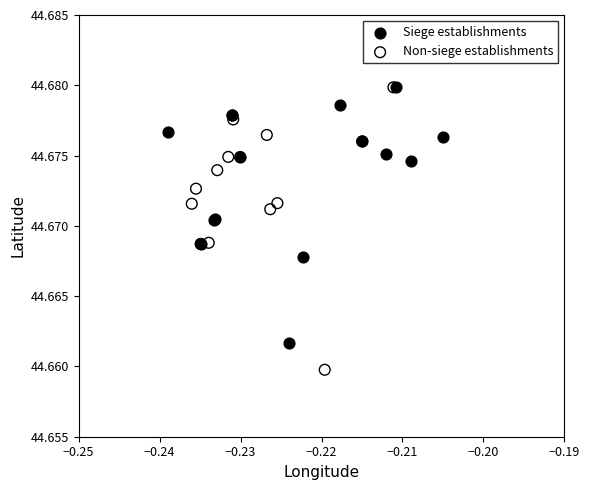

Which series has the largest Y range (max minus min)?

Non-siege establishments